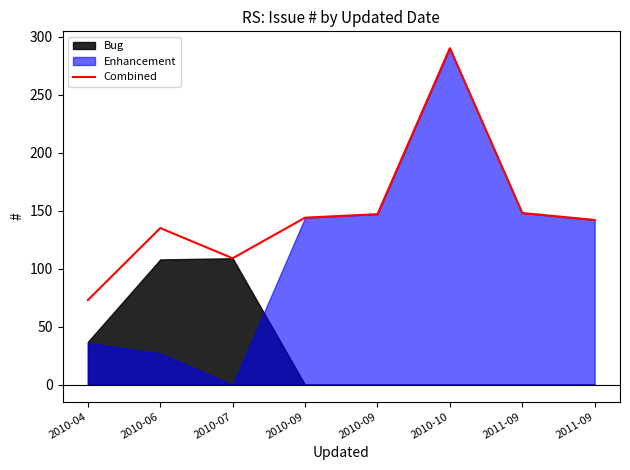

What is the change in value from 2010-04 to 2010-06?

+62